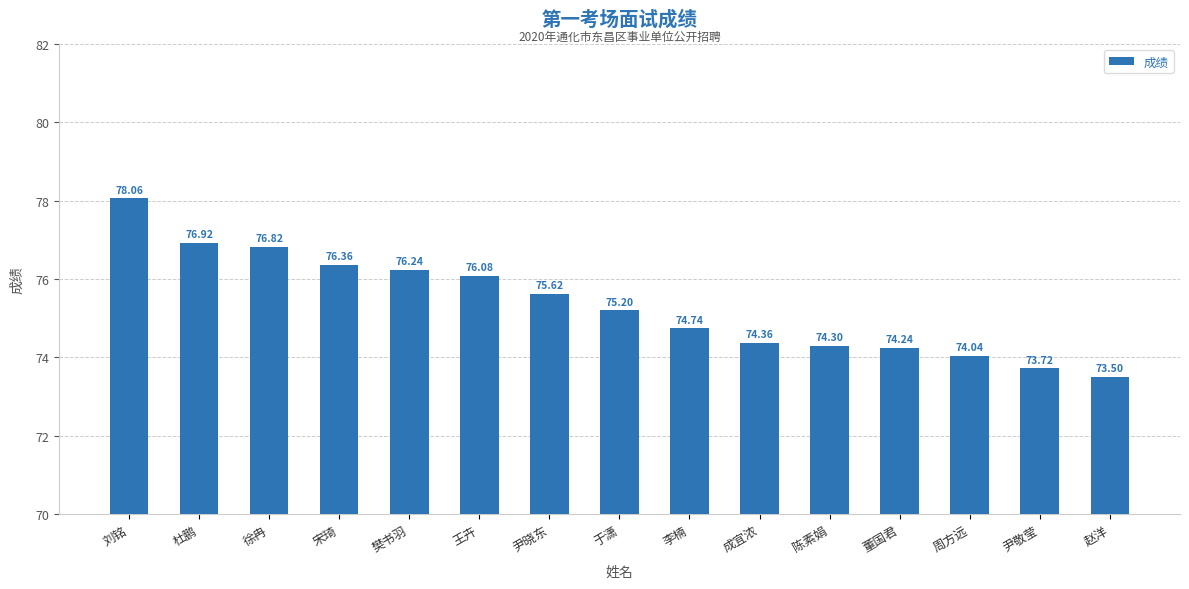

Count the number of data series in this chart.

1